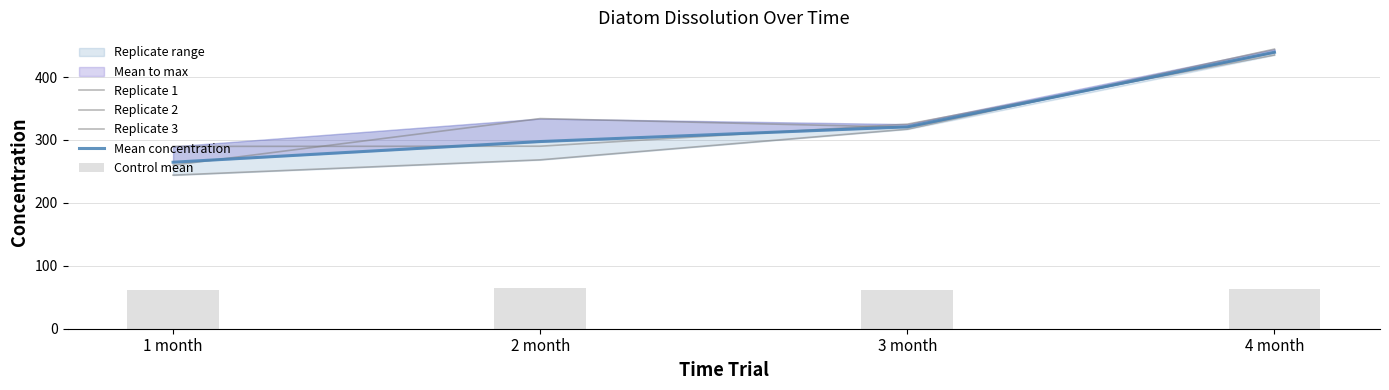

What is the average value of the Replicate 2 series?

335.0